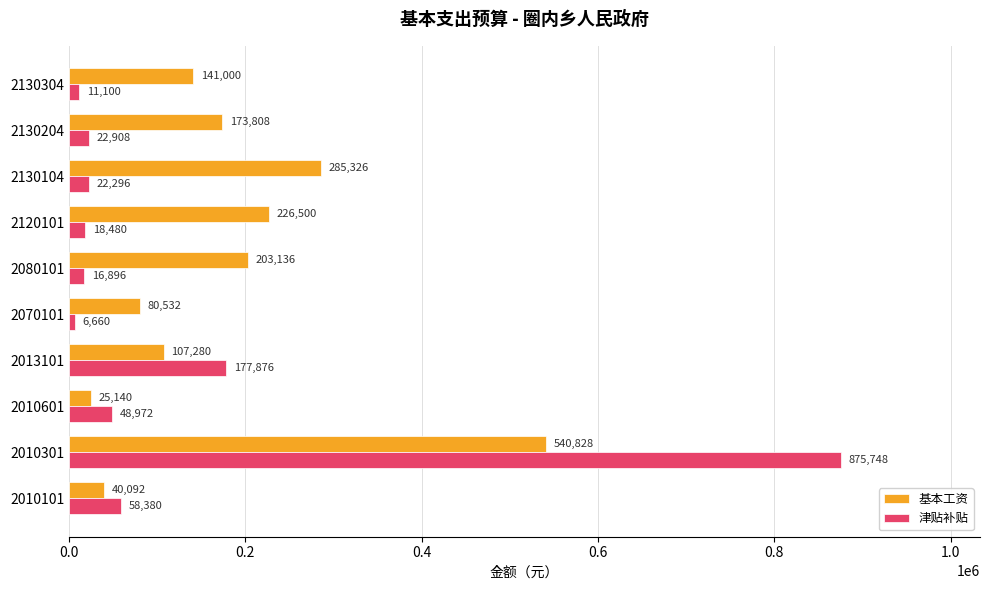

What are all the series names shown in the legend?

基本工资, 津贴补贴